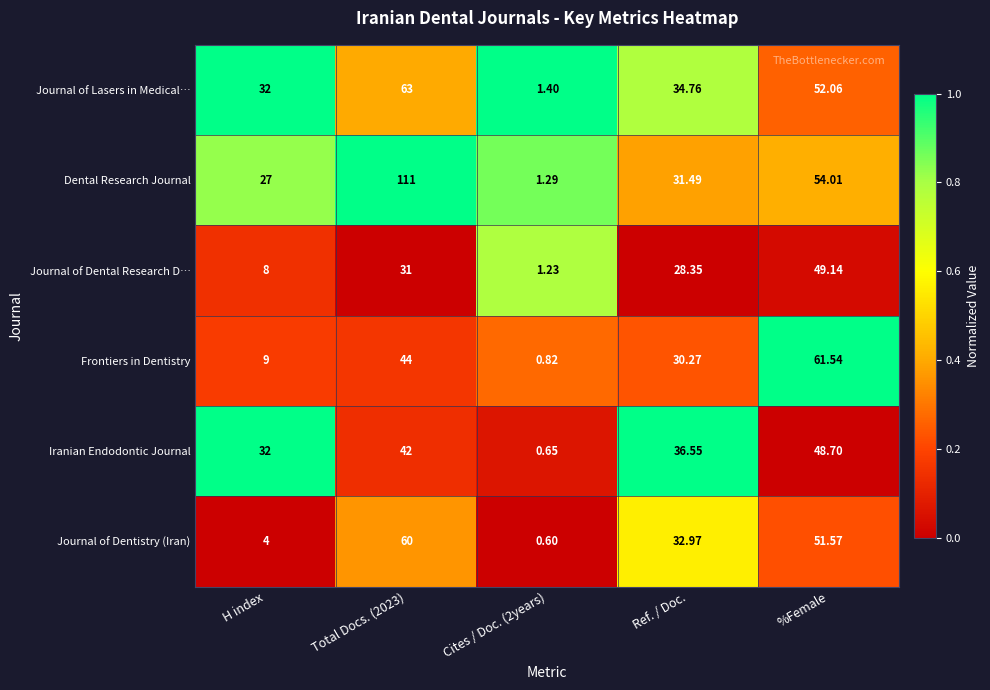

Is the value of Dental Research Journal at H index greater than the value of Journal of Dental Research D… at H index?

Yes